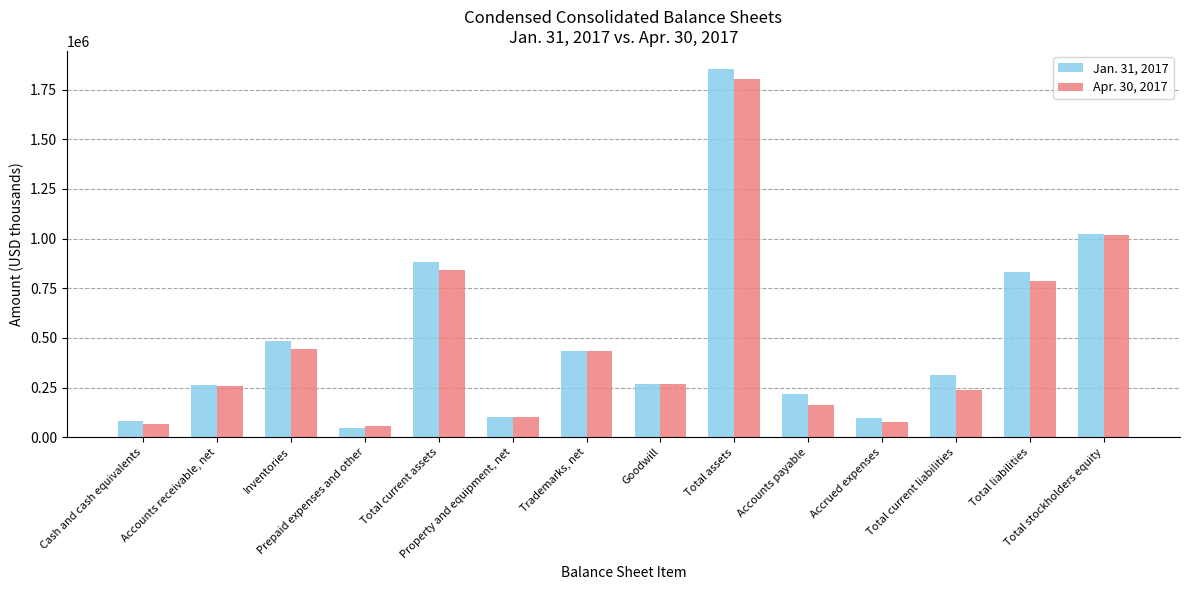

Is it true that Jan. 31, 2017 equals 263881 at Accounts receivable, net?

True